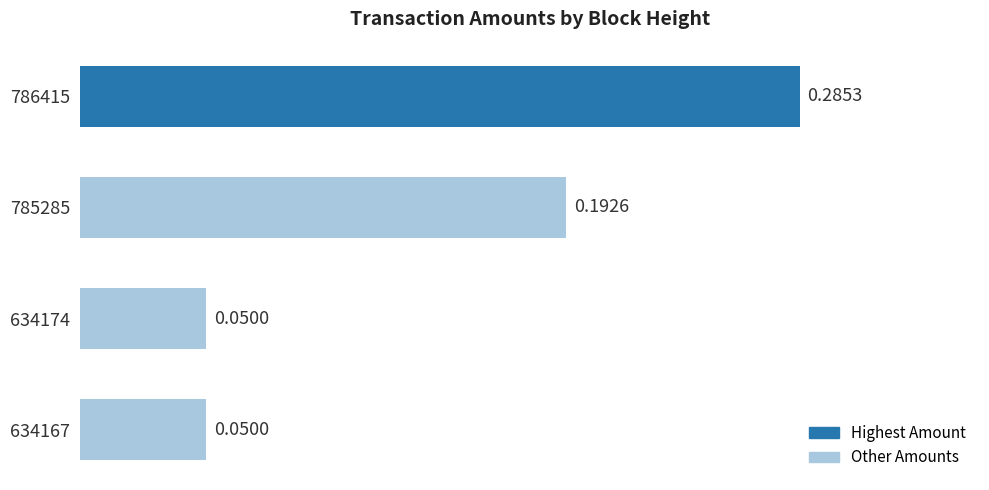

Which has a higher value, 634167 or 786415?

786415